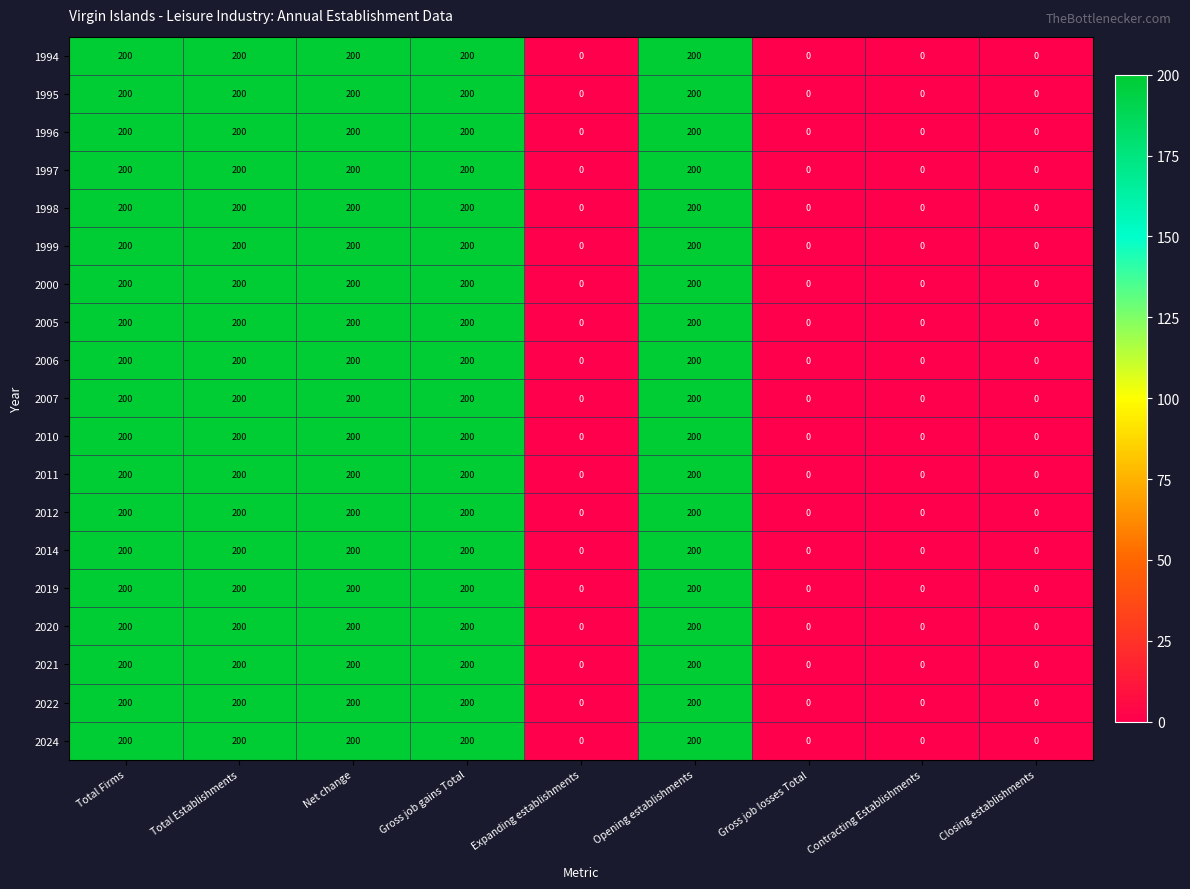

Is it true that 2014 equals -64 at Gross job losses Total?

False